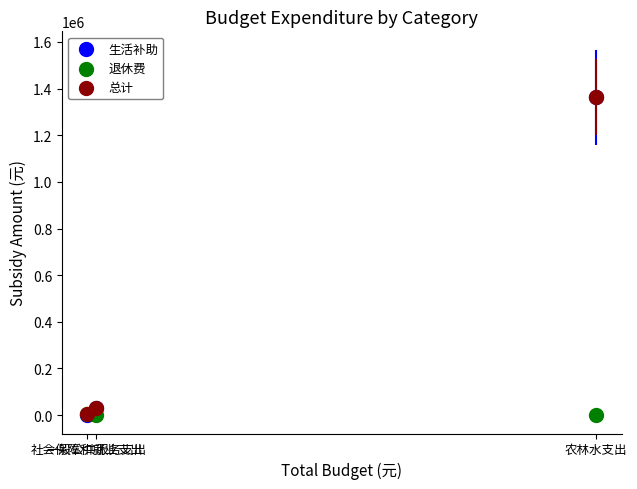

What are all the series names shown in the legend?

生活补助, 退休费, 总计